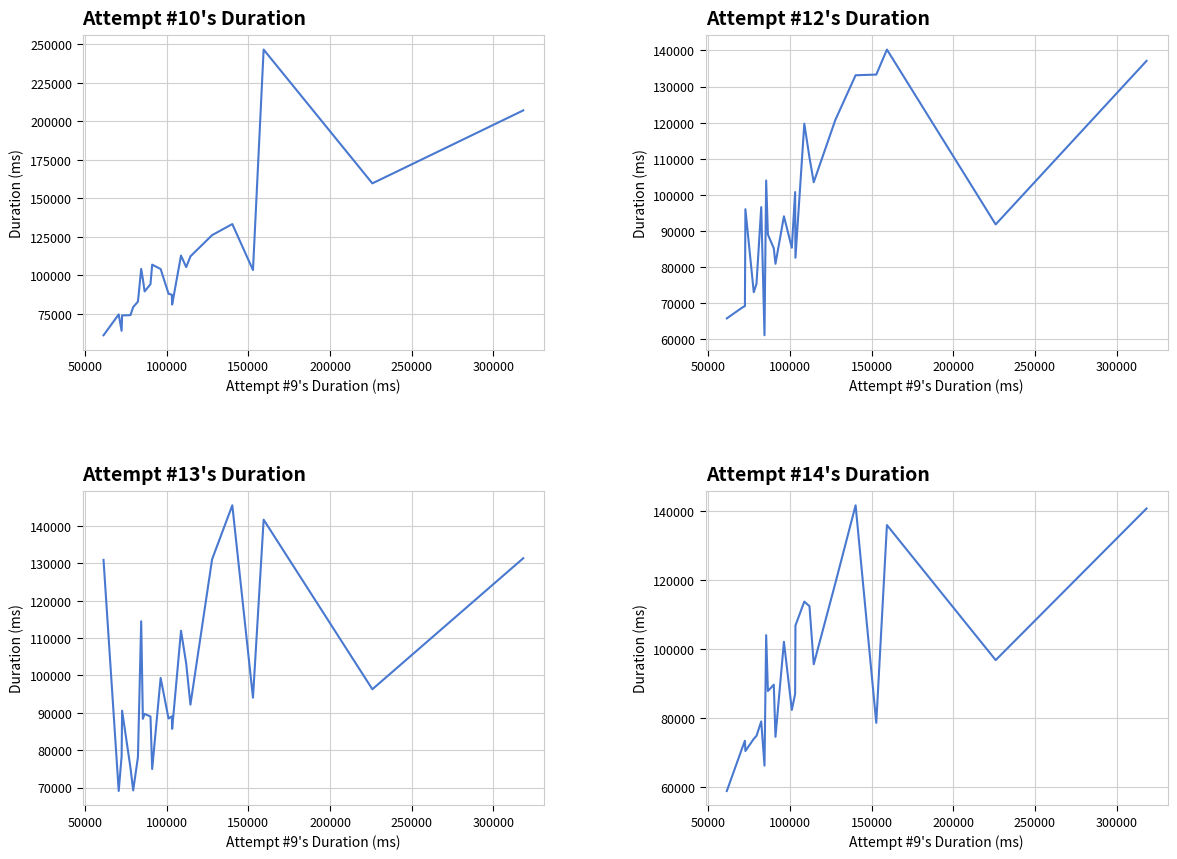

Rank the series at 100000 from lowest to highest value.

Attempt #10's Duration (ms), Attempt #12's Duration (ms), Attempt #14's Duration (ms), Attempt #13's Duration (ms)